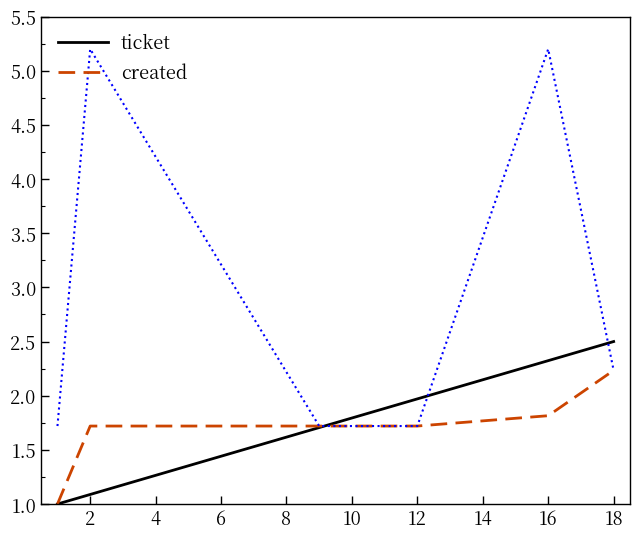

At which label does ticket reach its peak?

18